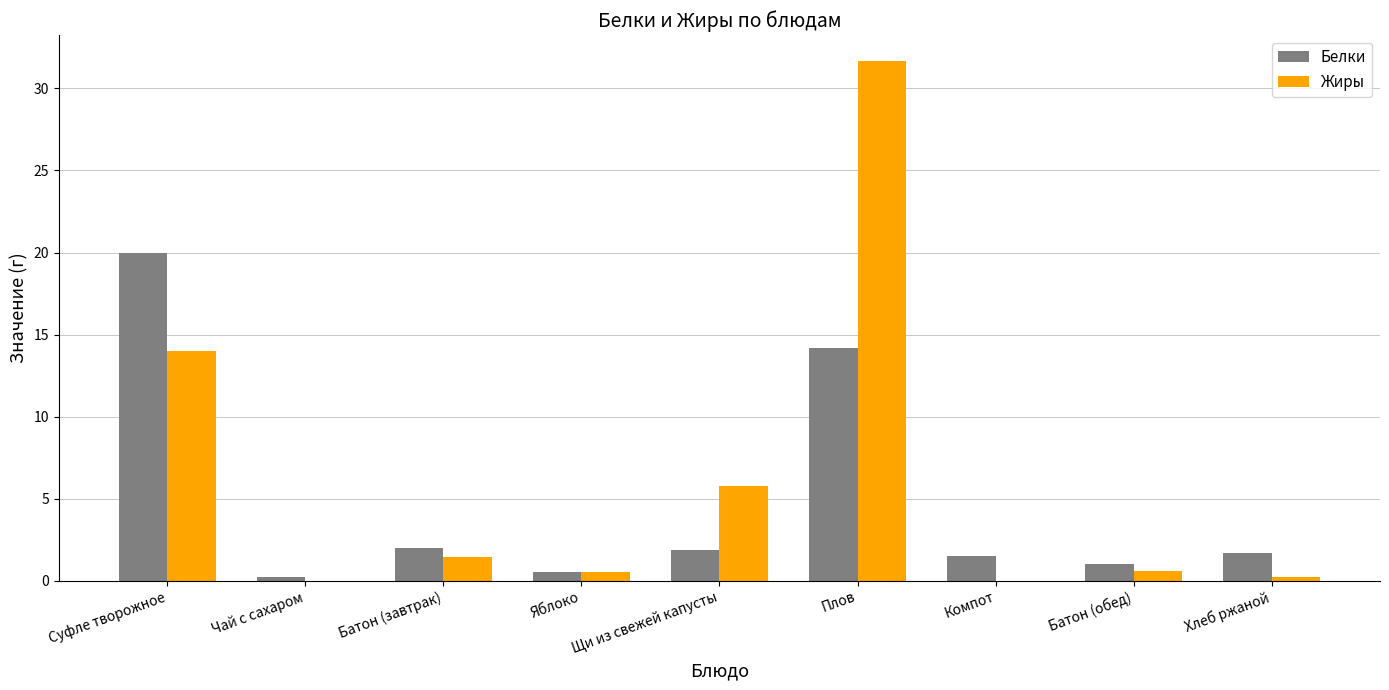

Is it true that Белки equals 29.3 at Суфле творожное?

False